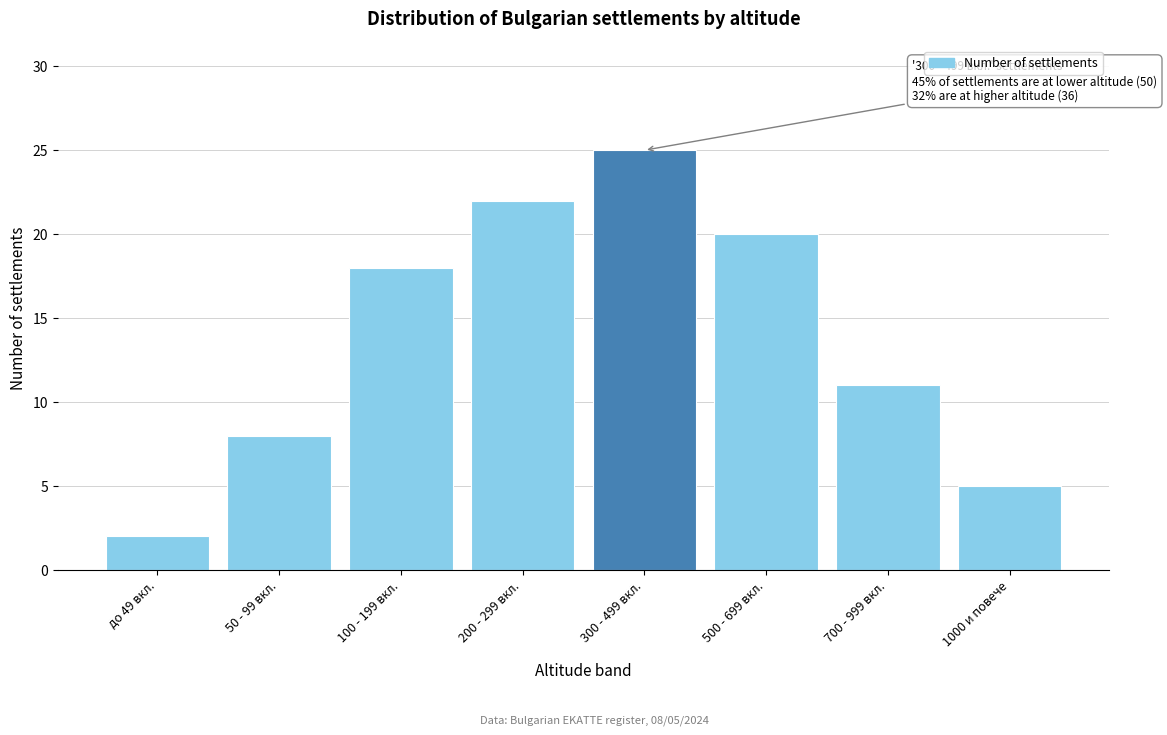

Reading right to left, what are all the values shown in this chart?

1000 и повече=5	700 - 999 вкл.=11	500 - 699 вкл.=20	300 - 499 вкл.=25	200 - 299 вкл.=22	100 - 199 вкл.=18	50 - 99 вкл.=8	до 49 вкл.=2